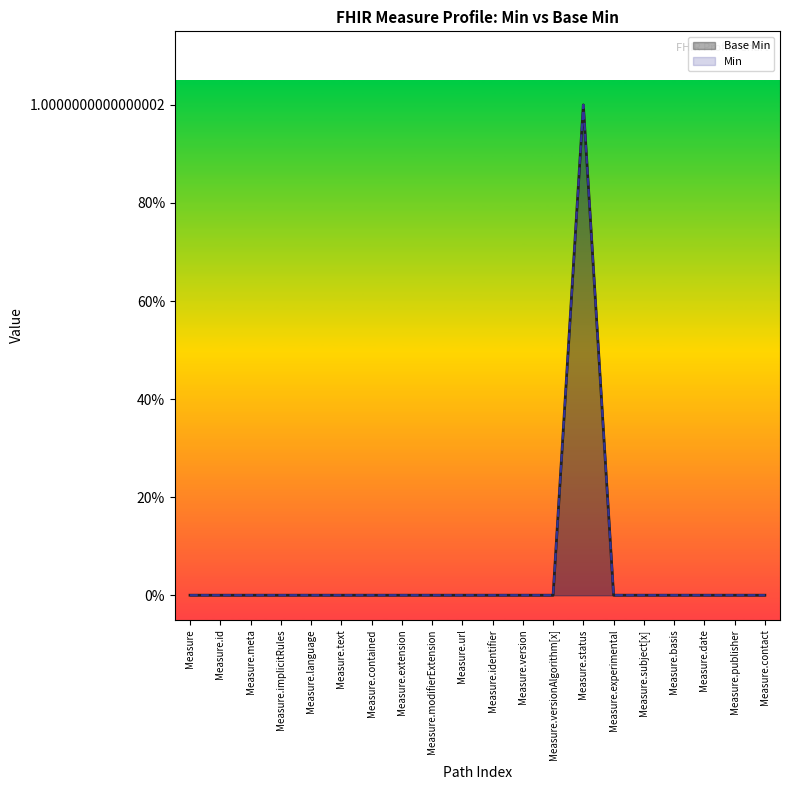

Which series changed the most between Measure.implicitRules and Measure.basis?

Base Min